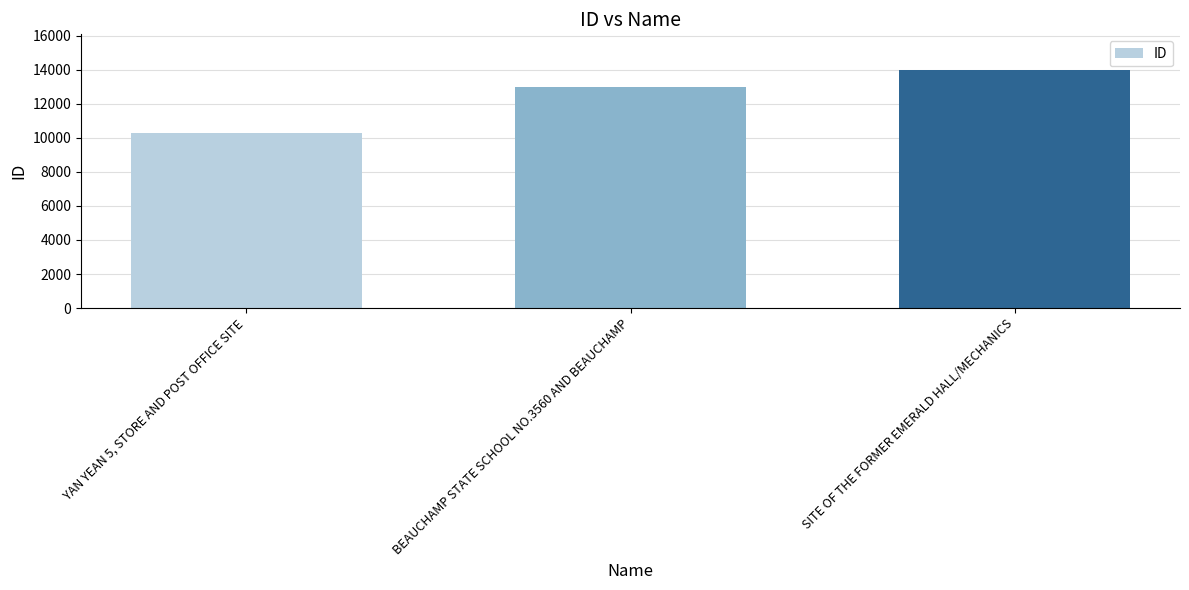

What value does the data have at SITE OF THE FORMER EMERALD HALL/MECHANICS?

13994